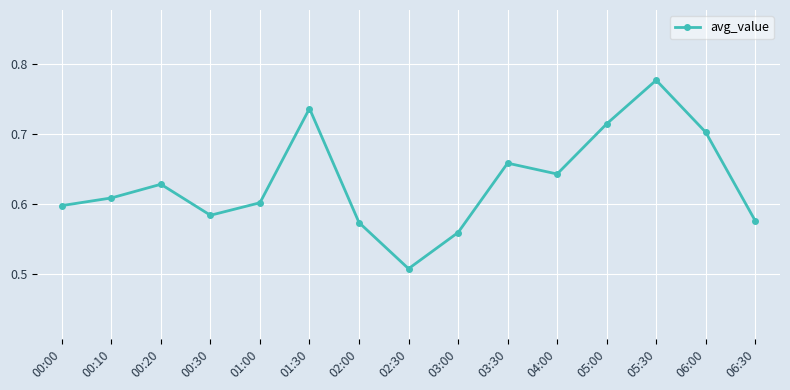

What is the label of the 11th point from the right?

01:00